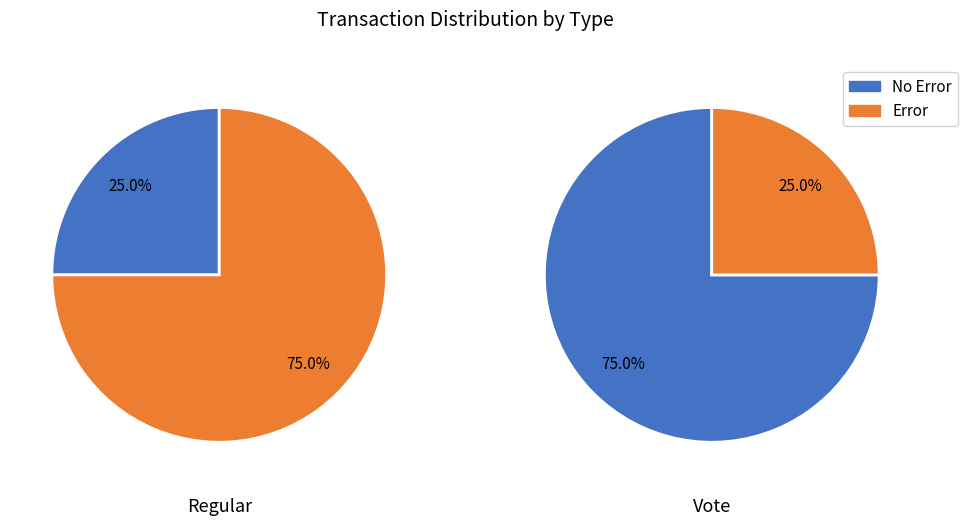

What portion of the pie excludes 1?

25.0%